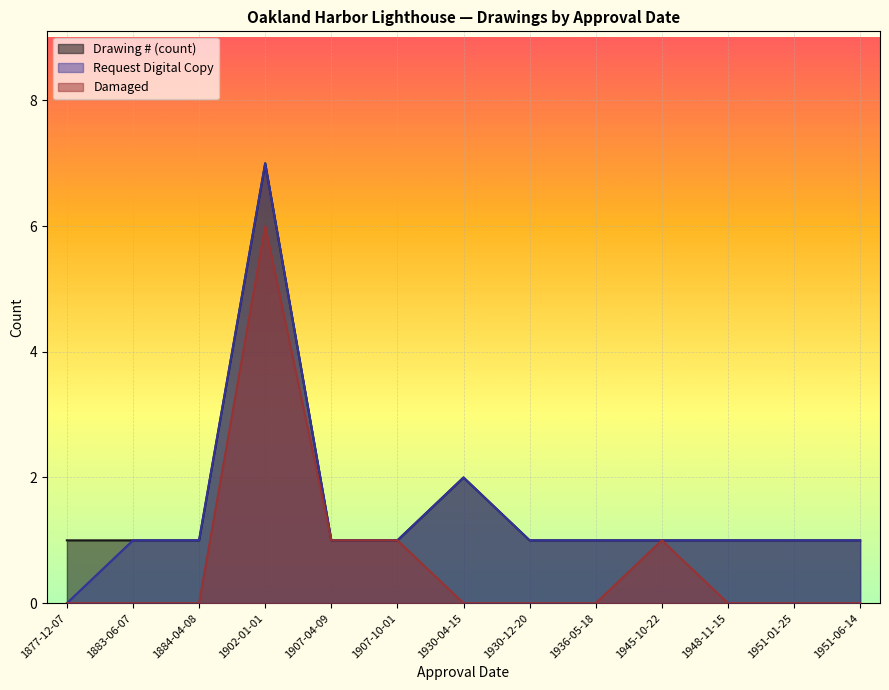

Which series has the largest range (max minus min)?

Request Digital Copy